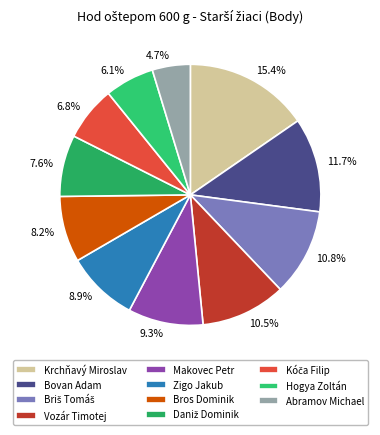

Is it true that Daniž Dominik is 8% of the pie?

True